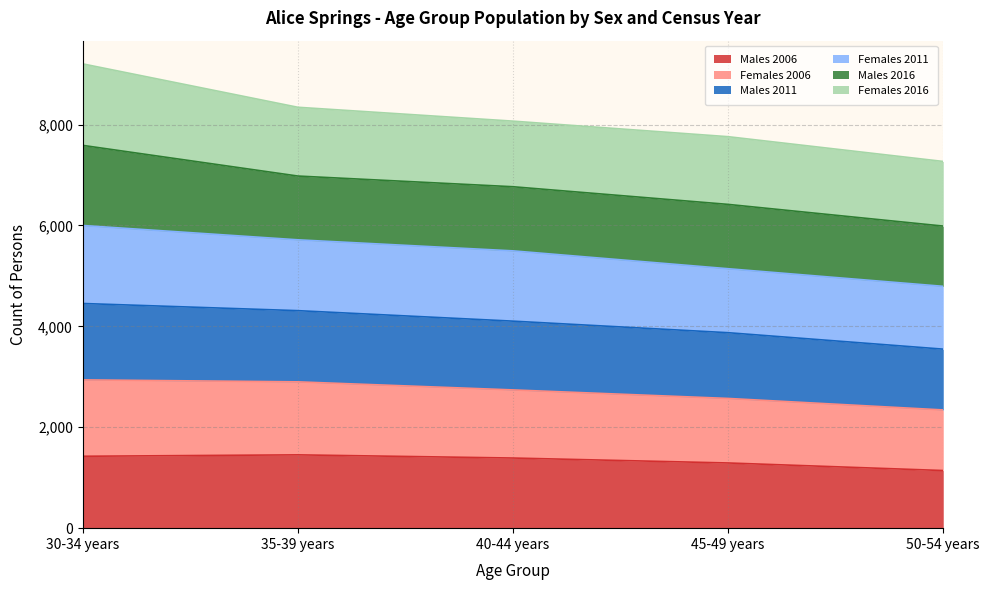

True or false: Males 2006 has a value of 774 at 45-49 years.

False